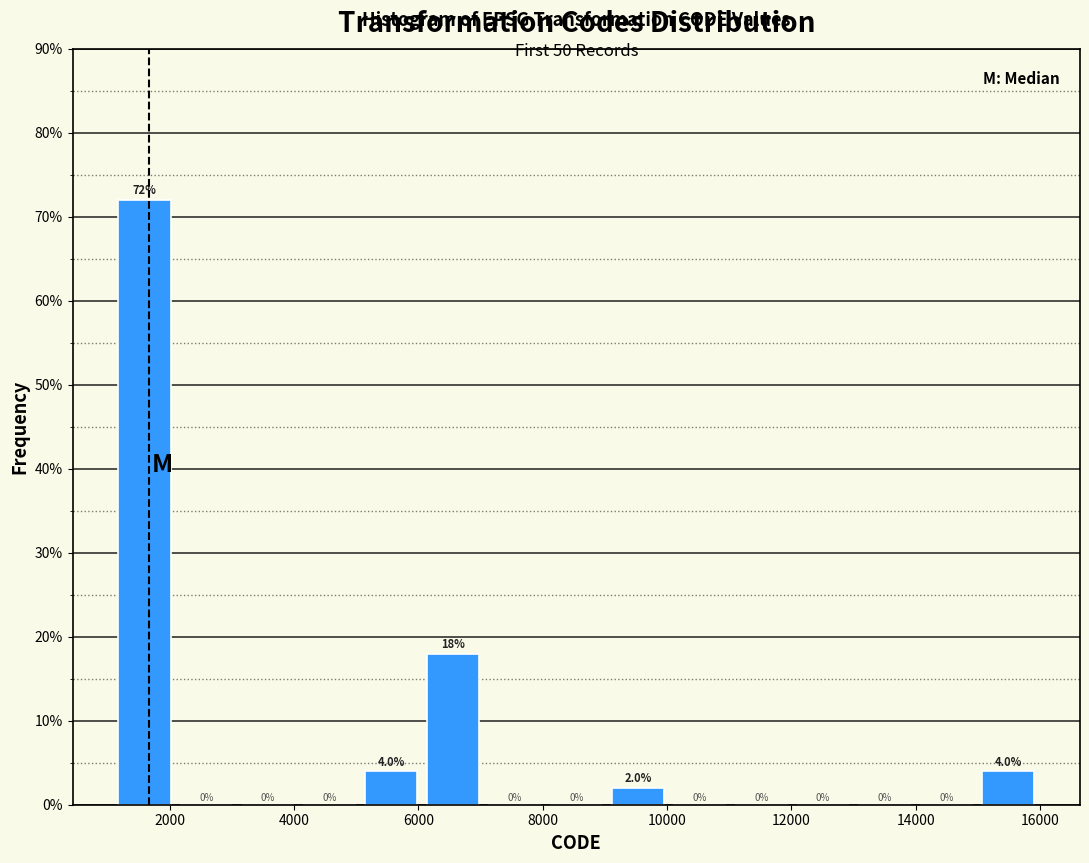

Which range on the x-axis has the tallest bar?

1200 to 2000